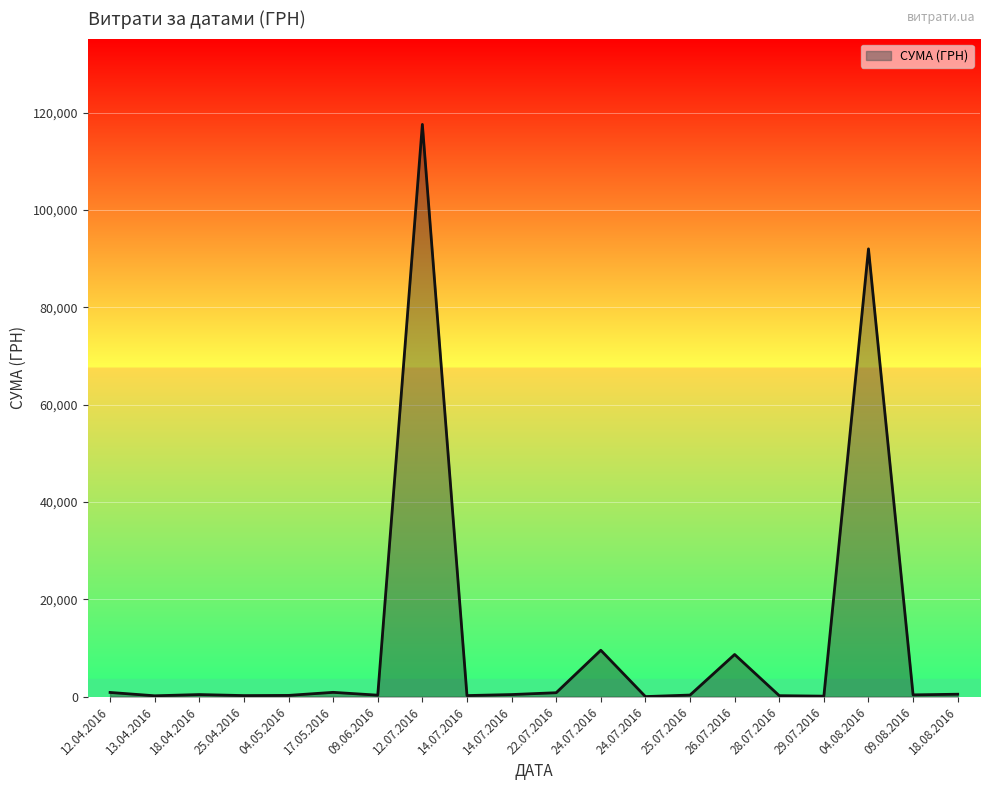

Is it true that the value at 14.07.2016 is 425.8?

True